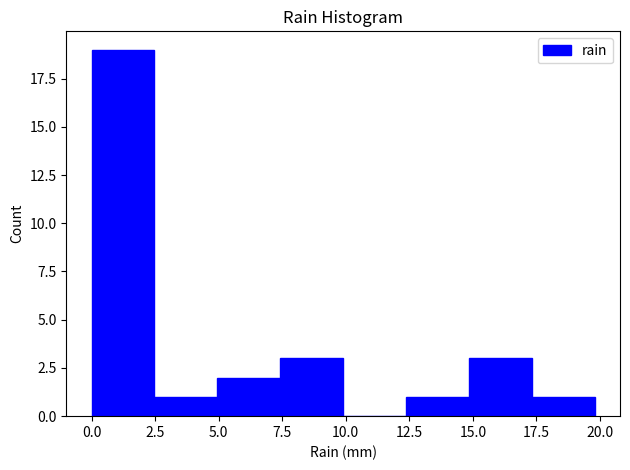

What is the height of the bar covering 17.5 to 20.0 on the x-axis? Neither the bar edges nor the heights are printed on the chart, so give them approximately, as read against the axes.

1